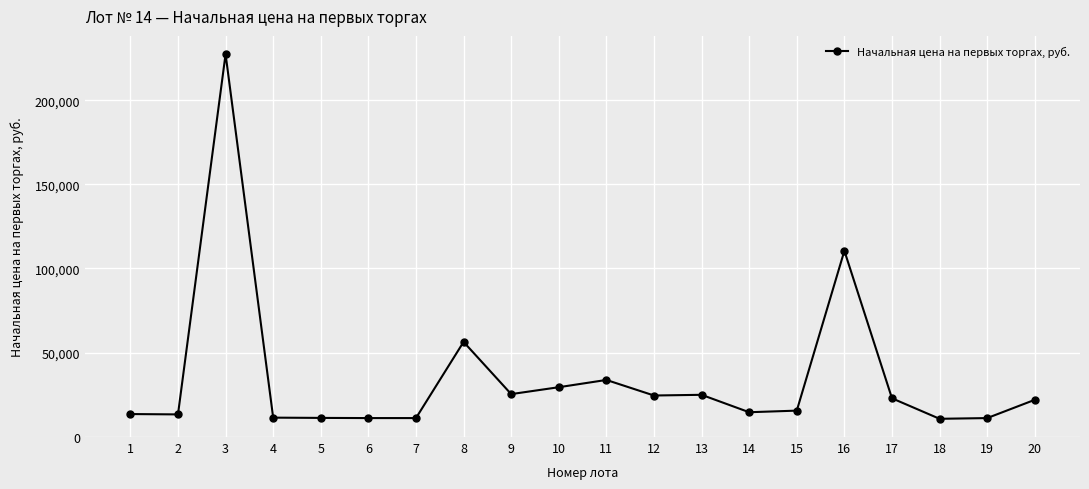

What is the difference between the values at 18 and 1?

2820.5